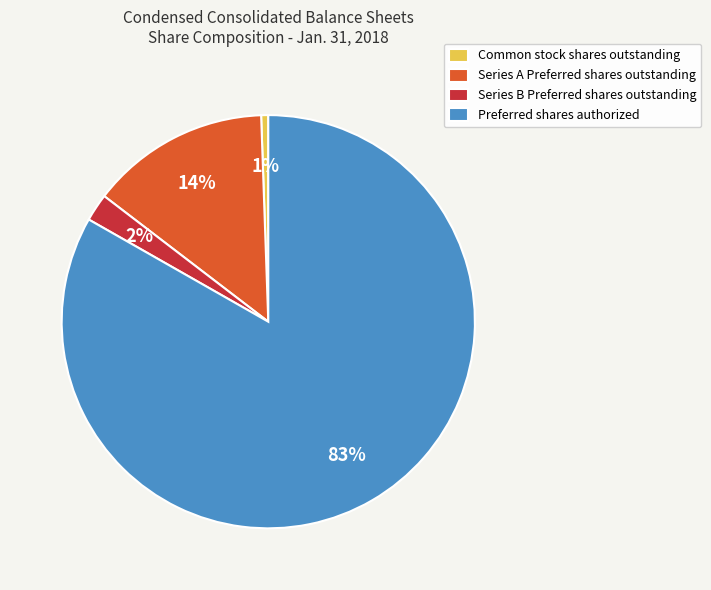

How many slices are in this pie chart?

4